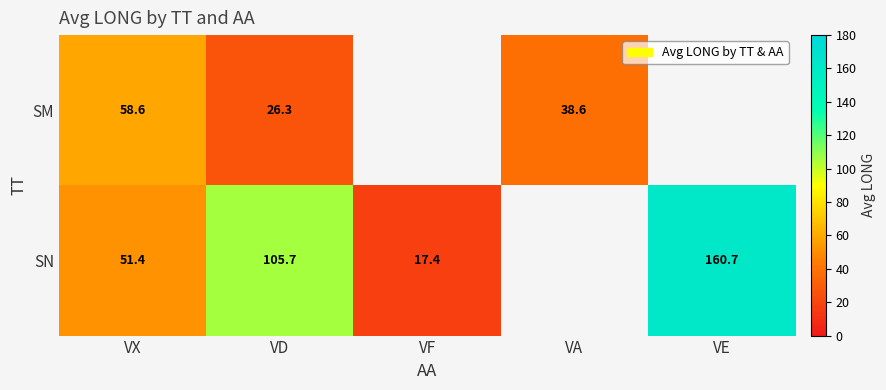

Is it true that SN equals 138.5 at VD?

False